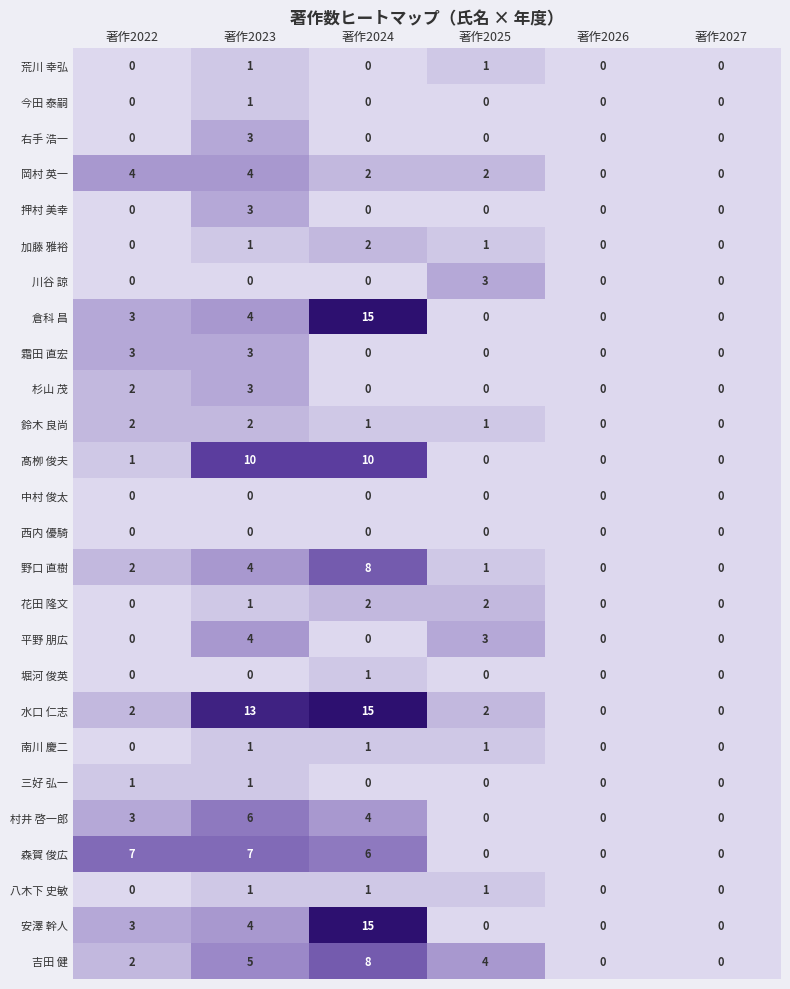

Between 著作2023 and 著作2025, which series saw the biggest shift?

水口 仁志